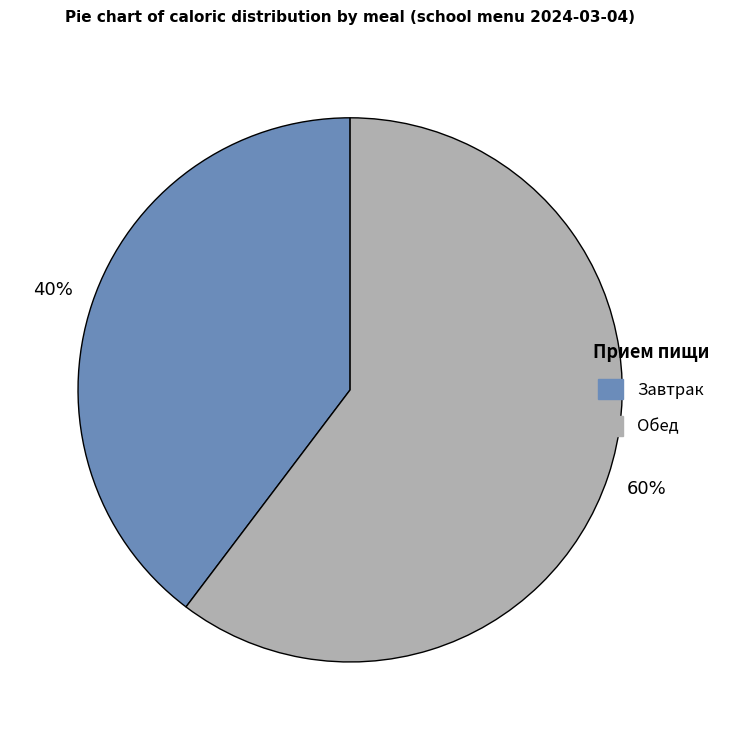

How many segments does this pie chart have?

2